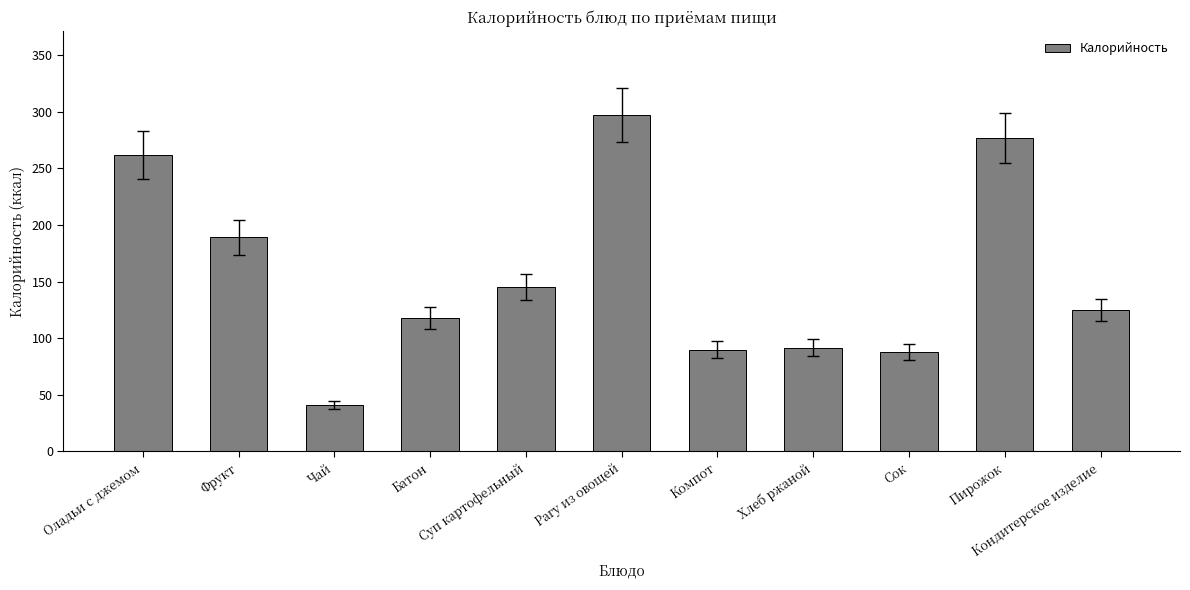

What position from the left is Сок?

9